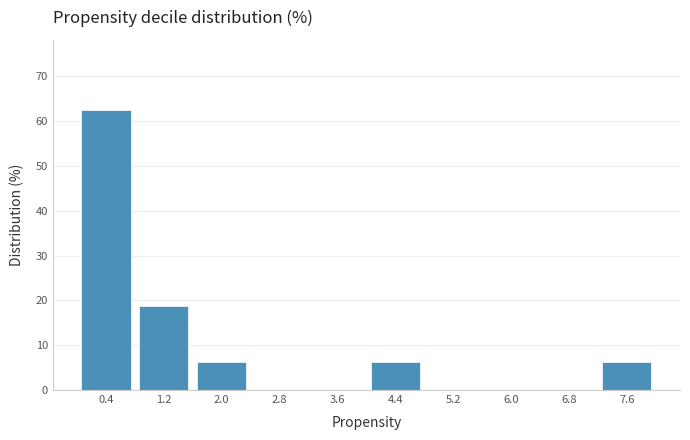

Reading left to right, transcribe this chart: for each bar, give the range it covers on the x-axis and its height. The values are not printed on the chart, so give them approximately, as read against the axis.

0.0 to 0.8: 63
0.8 to 1.6: 19
1.6 to 2.4: 6
2.4 to 3.2: 0
3.2 to 4.0: 0
4.0 to 4.8: 6
4.8 to 5.6: 0
5.6 to 6.4: 0
6.4 to 7.2: 0
7.2 to 8.0: 6